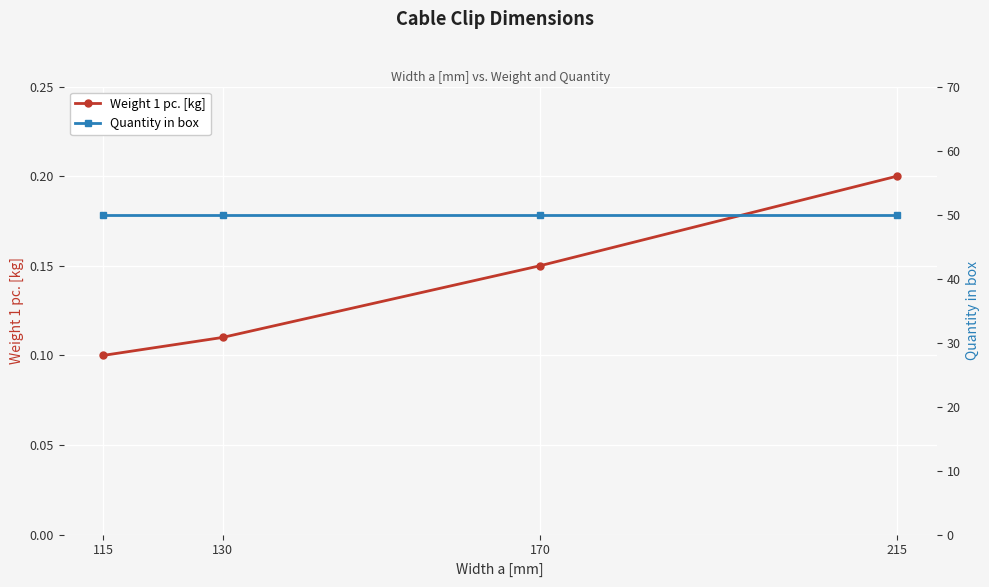

True or false: Quantity in box has more than 2 points higher than both neighbors.

False